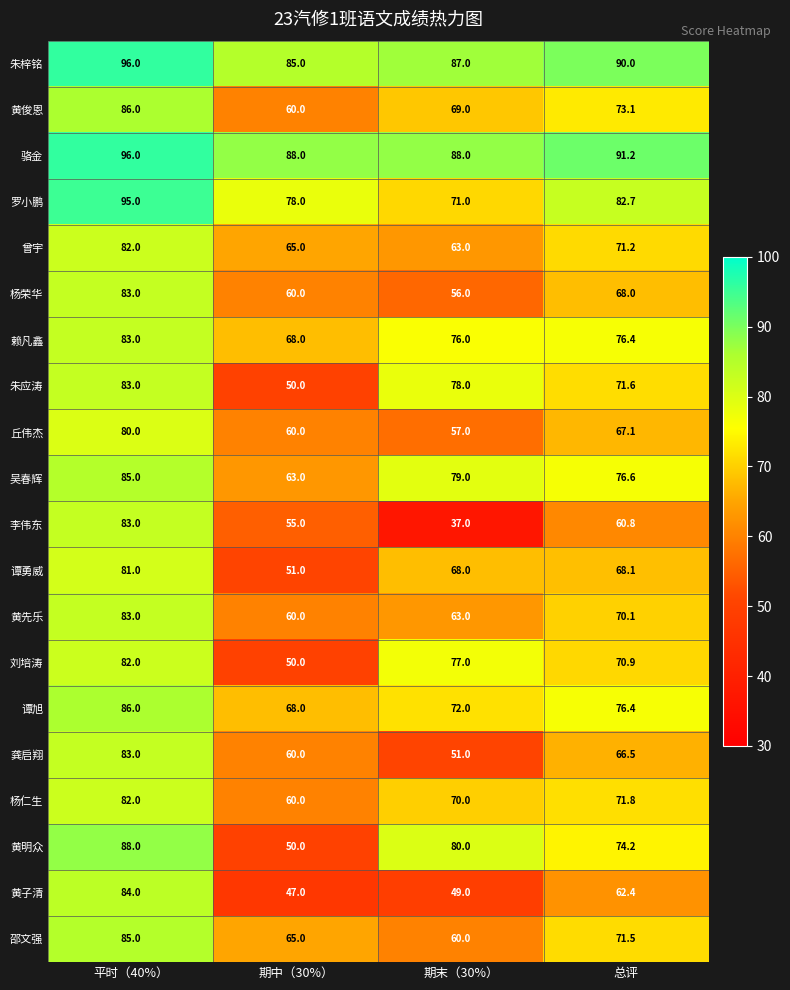

What is the sum of the 黄俊恩 values at 期末（30%） and 平时（40%）?

155.0